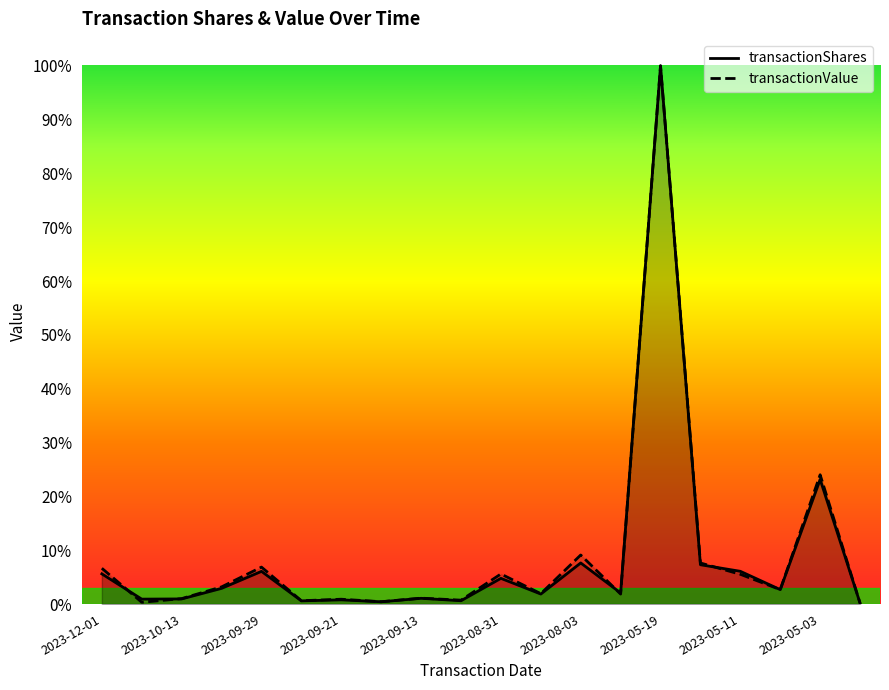

Where do transactionShares and transactionValue first cross each other?

2023-12-01 and 2023-10-13